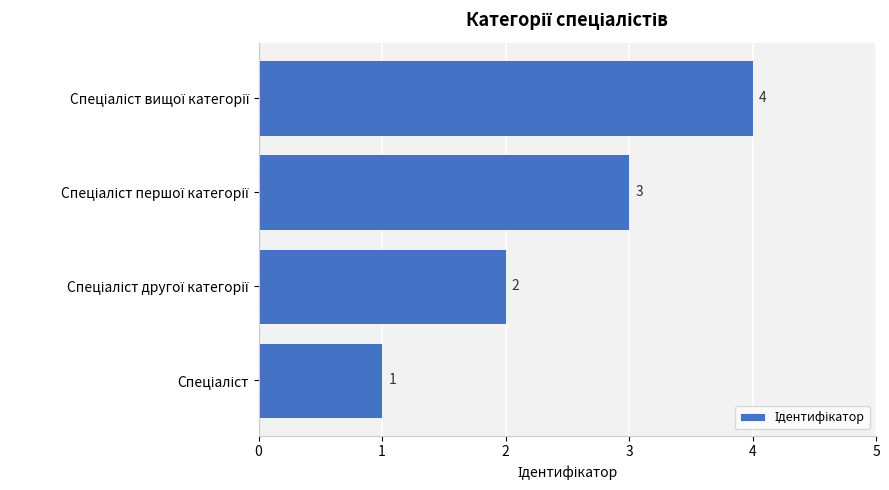

How many categories are shown in the chart?

4